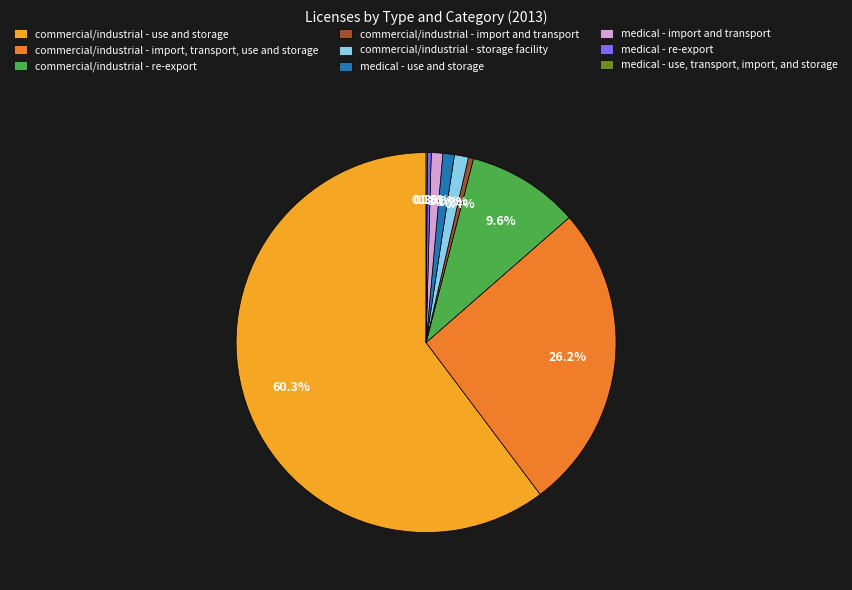

Does medical - re-export represent more than half of the total?

No